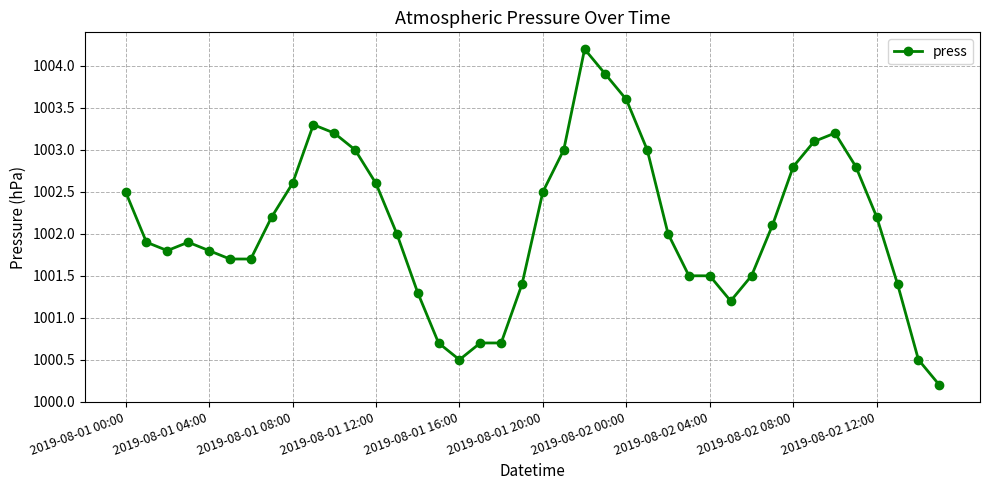

What is the smallest value displayed?

1000.2